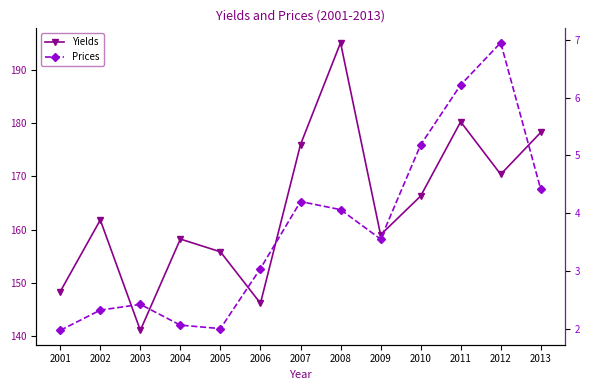

Which has a higher value, 2002 or 2011?

2011